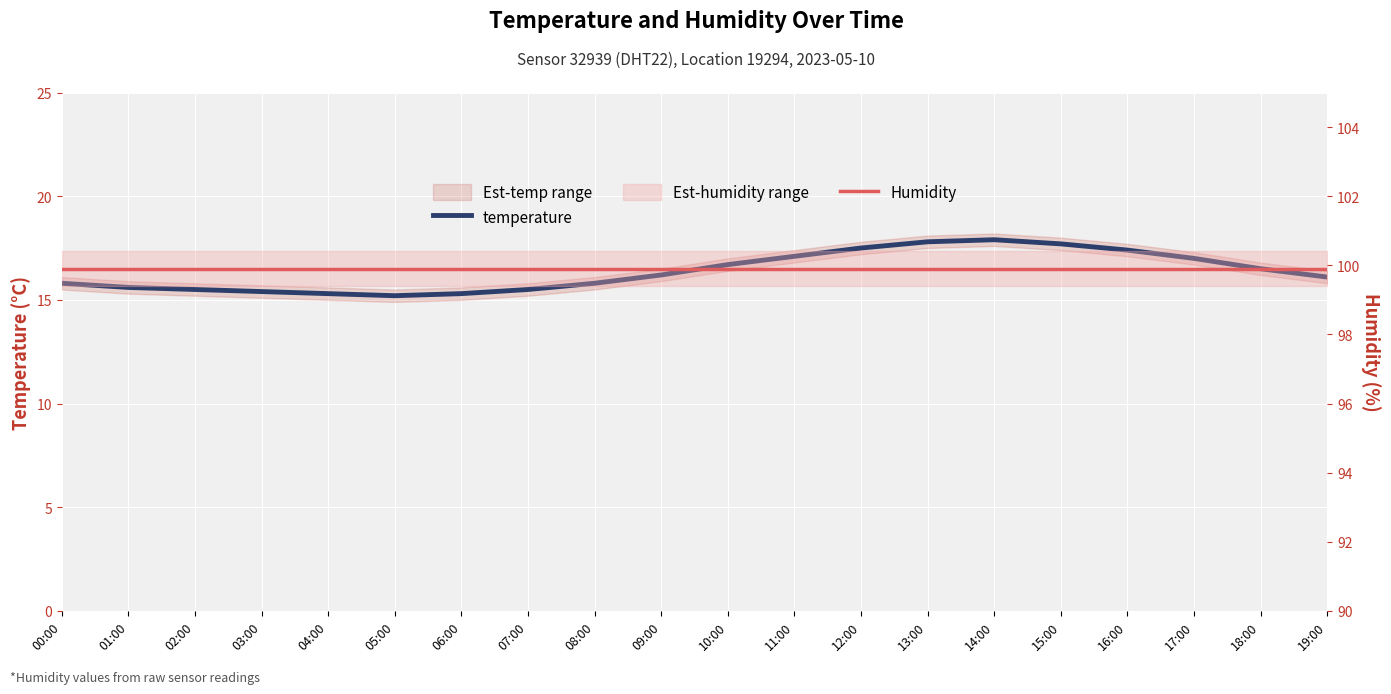

List the labels in order of temperature value, largest first.

14:00, 13:00, 15:00, 12:00, 16:00, 11:00, 17:00, 10:00, 18:00, 09:00, 19:00, 00:00, 08:00, 01:00, 02:00, 07:00, 03:00, 04:00, 06:00, 05:00